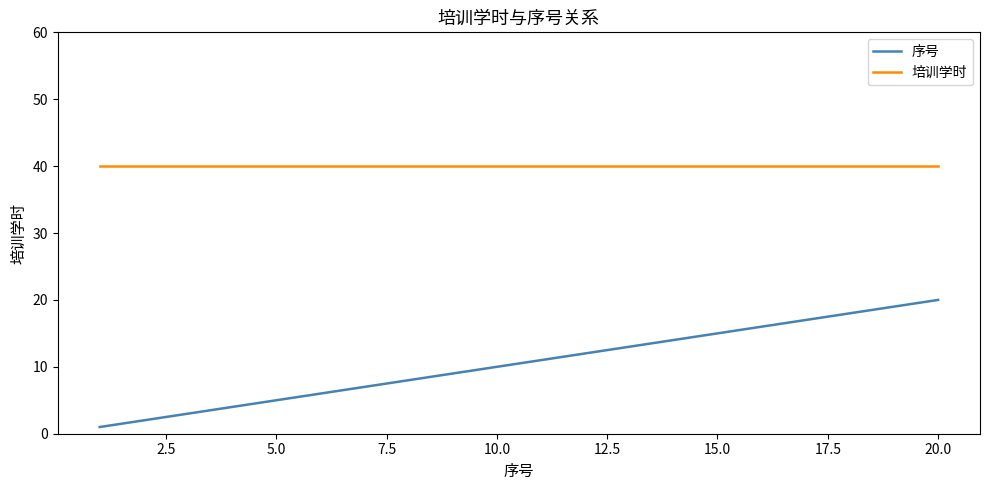

How many lines are shown in the chart?

2